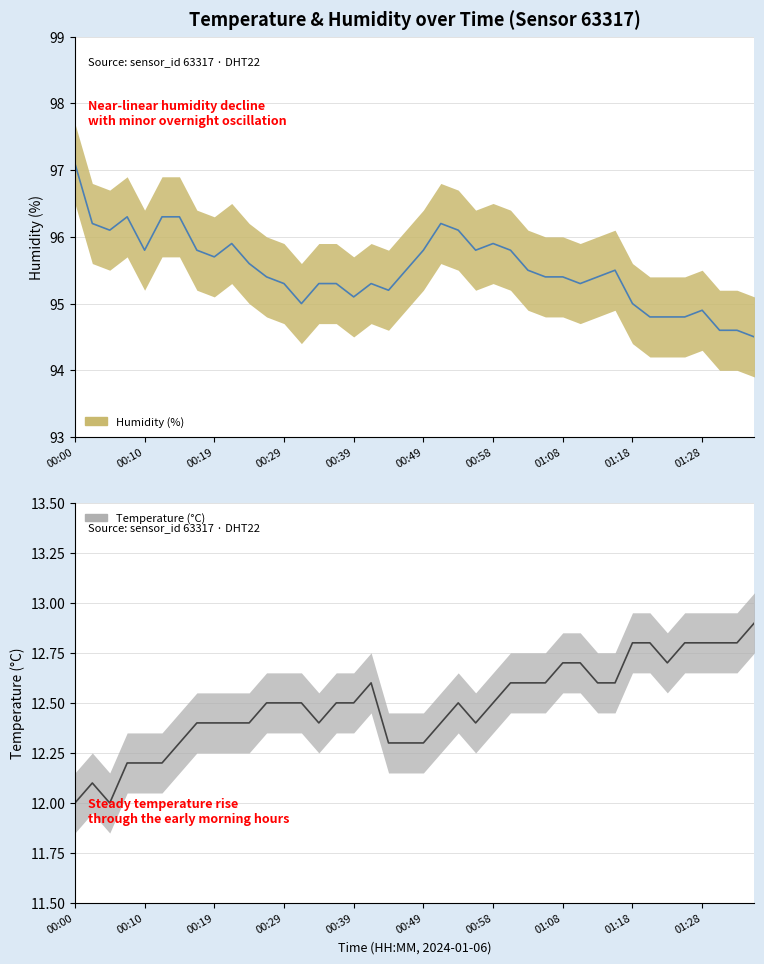

True or false: Temperature and Humidity cross at least once.

False